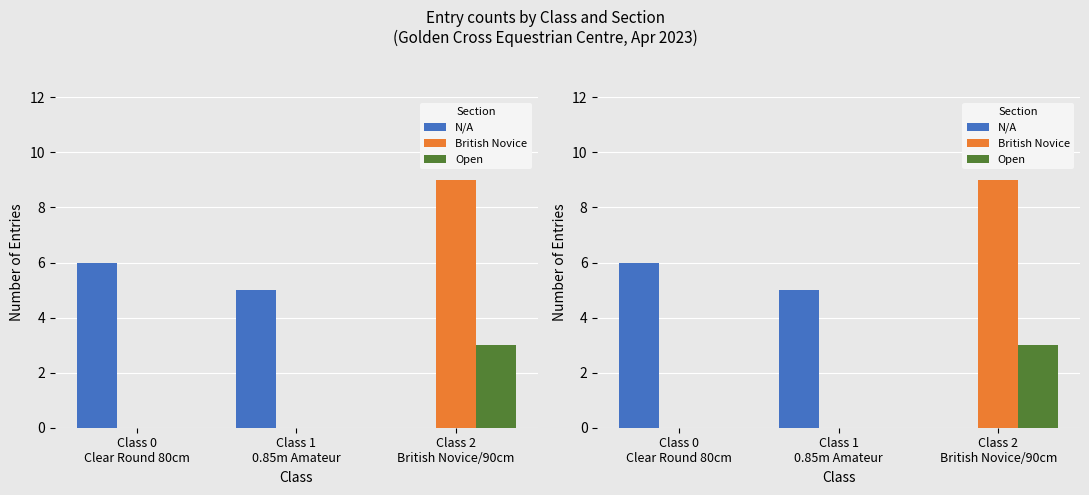

Which series has the widest spread of values?

British Novice